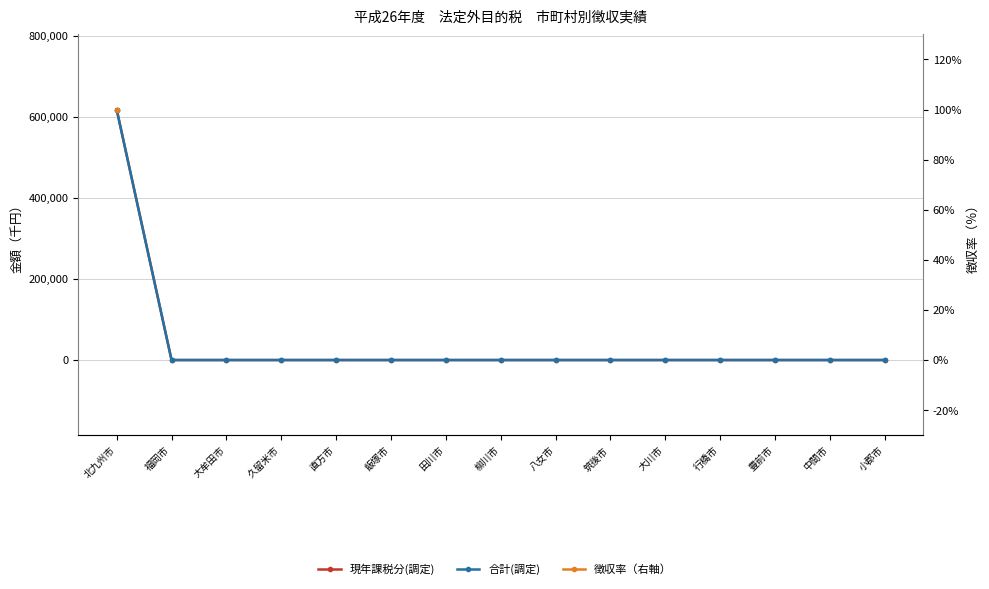

What position from the right is 田川市?

9